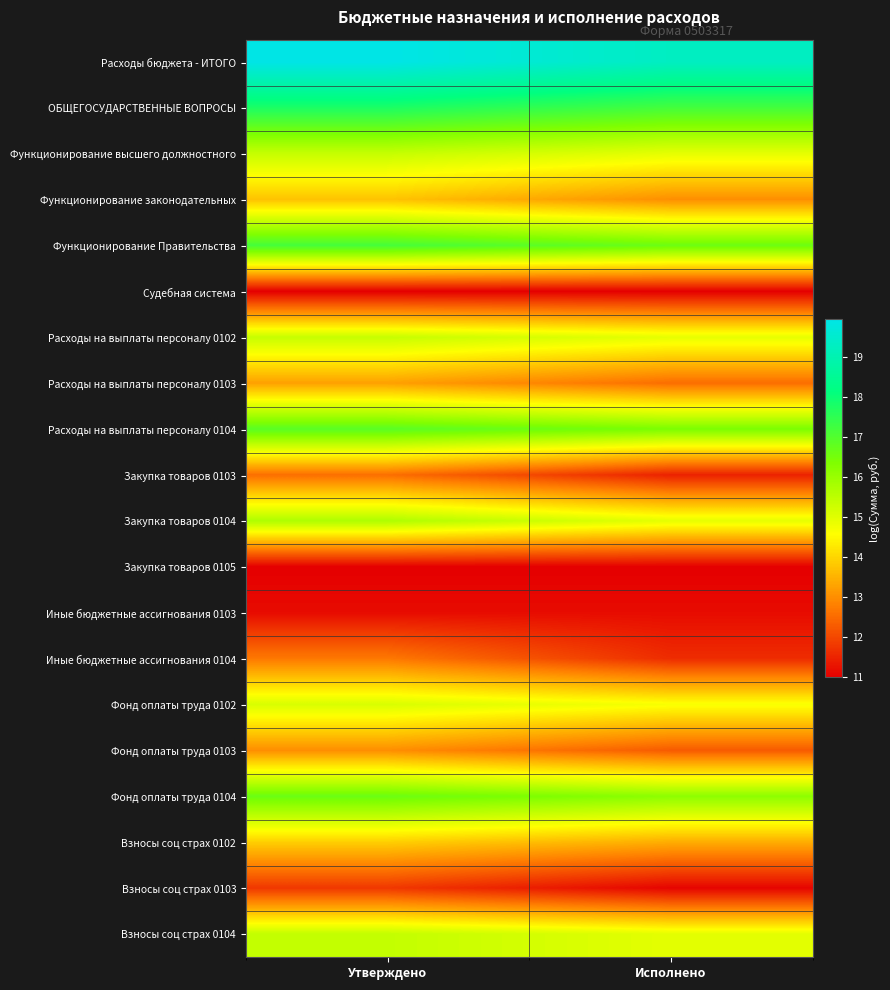

Between Исполнено and Утверждено, which is larger?

Утверждено